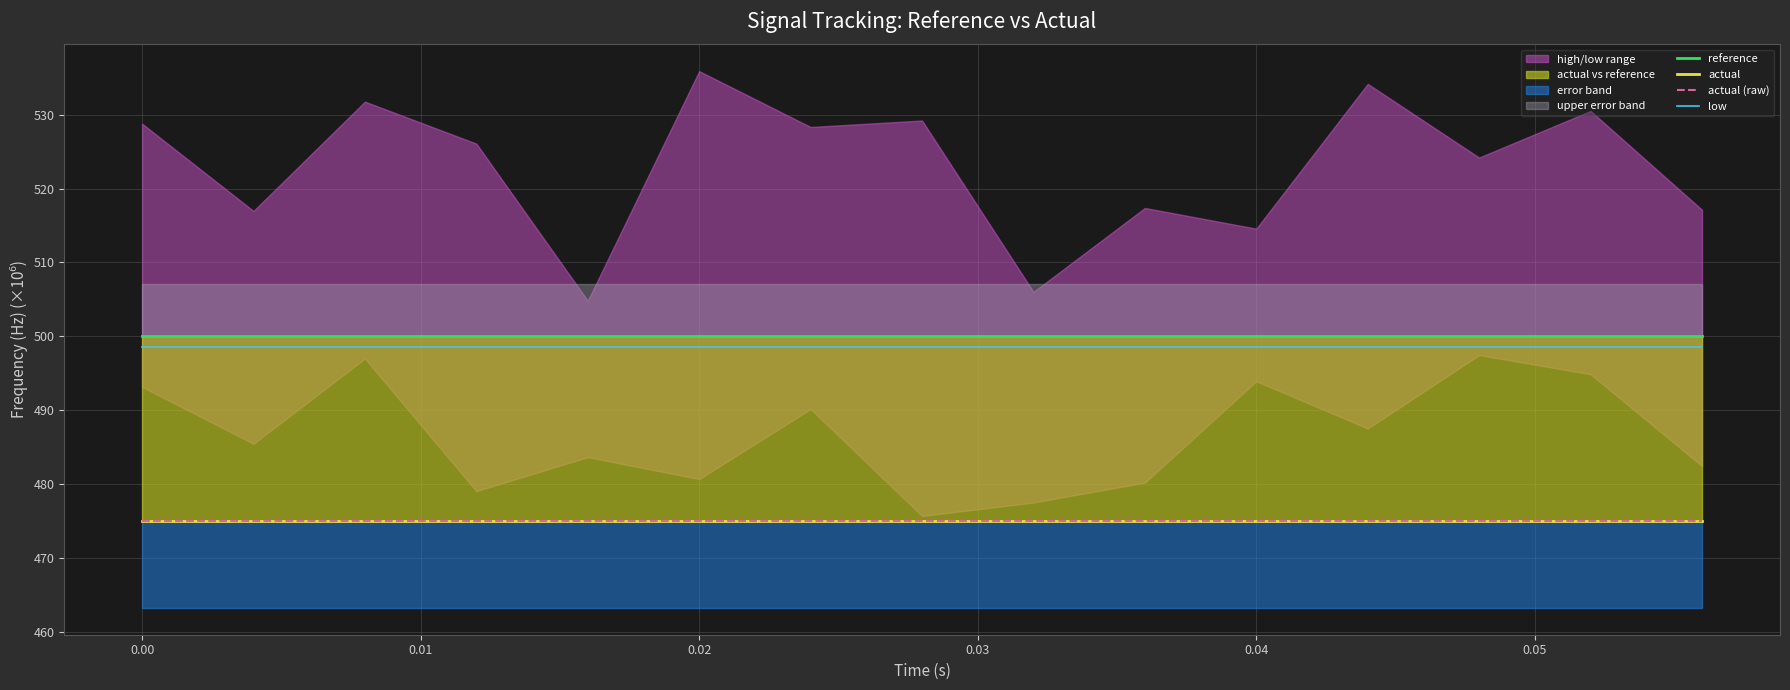

How many lines are shown in the chart?

4